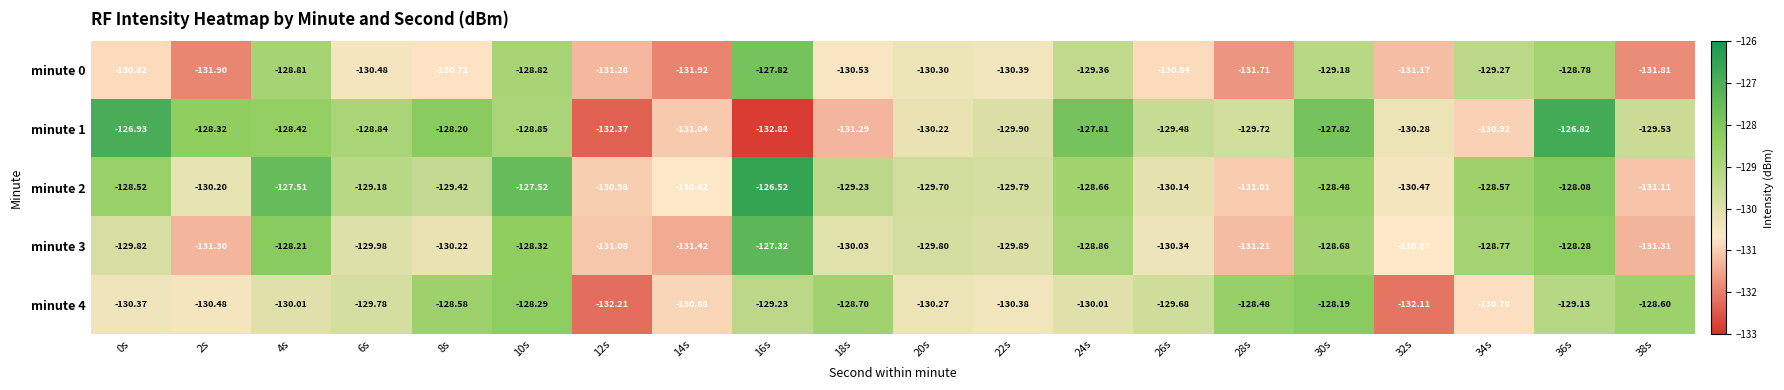

Is the value of minute 3 at 36s greater than the value of minute 4 at 22s?

Yes